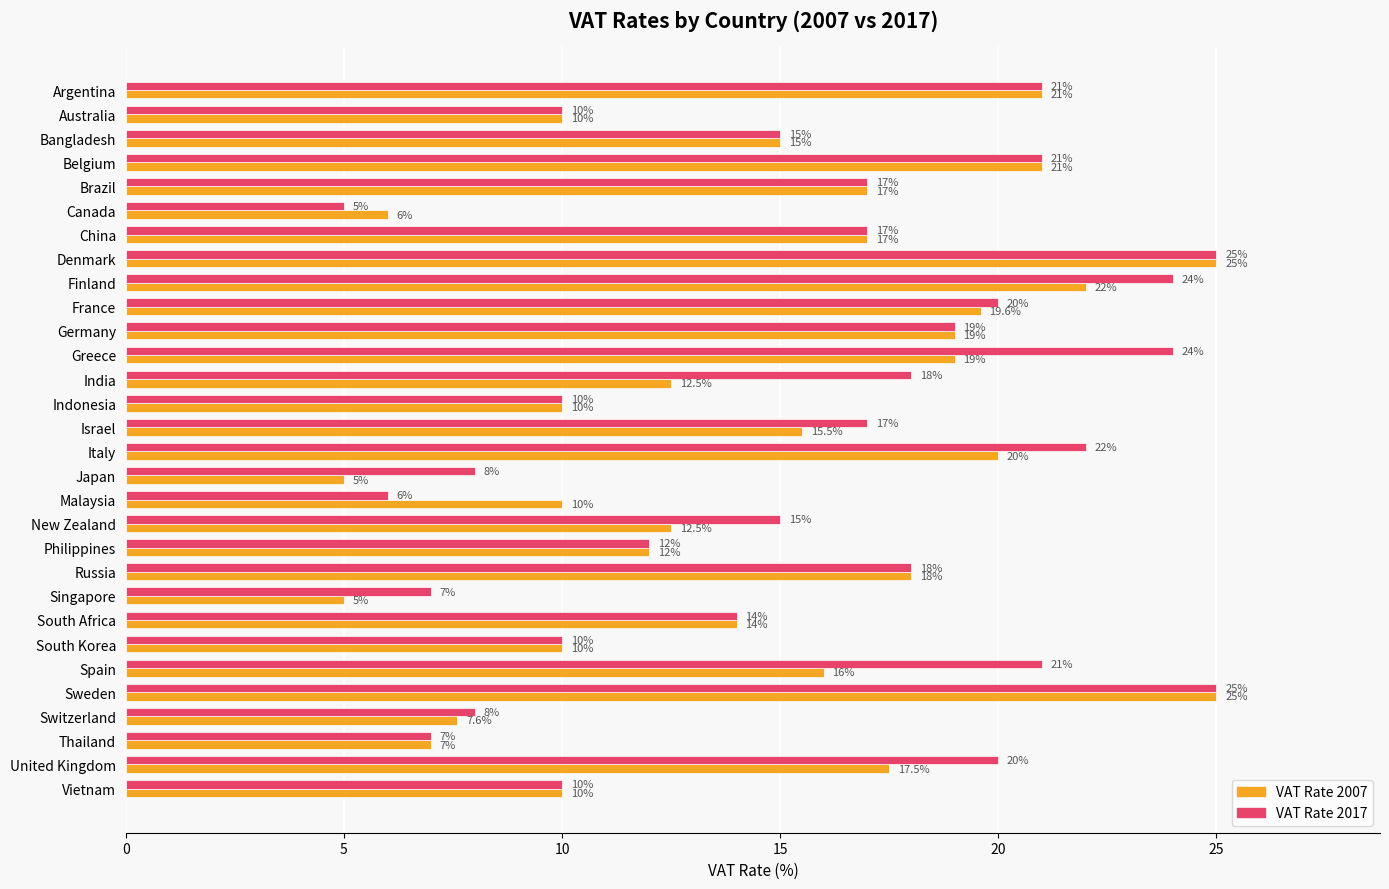

What is the difference between the highest and lowest values at Greece?

5.0